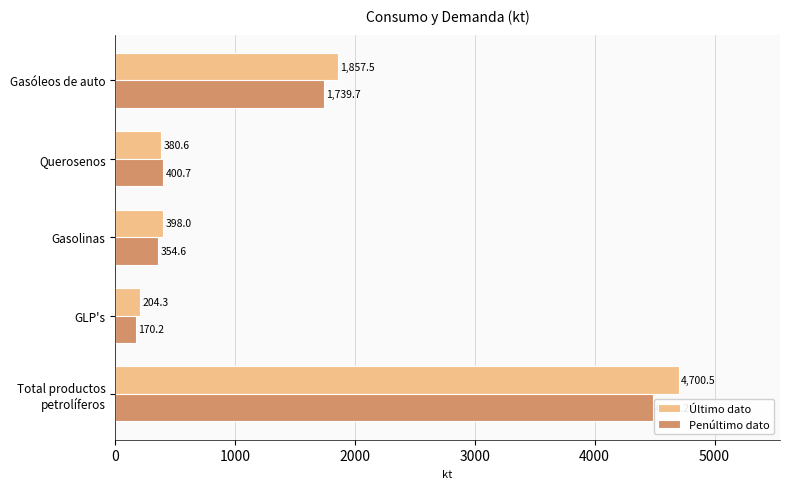

How many values in the Último dato series exceed 398?

3